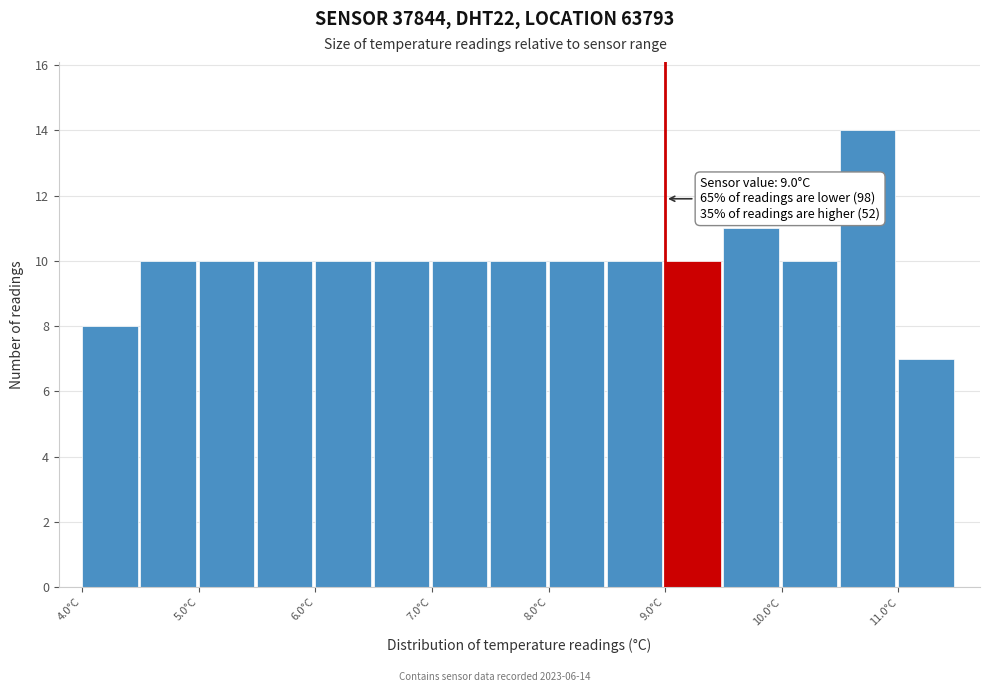

Which range on the x-axis has the tallest bar?

10.5 to 11.0